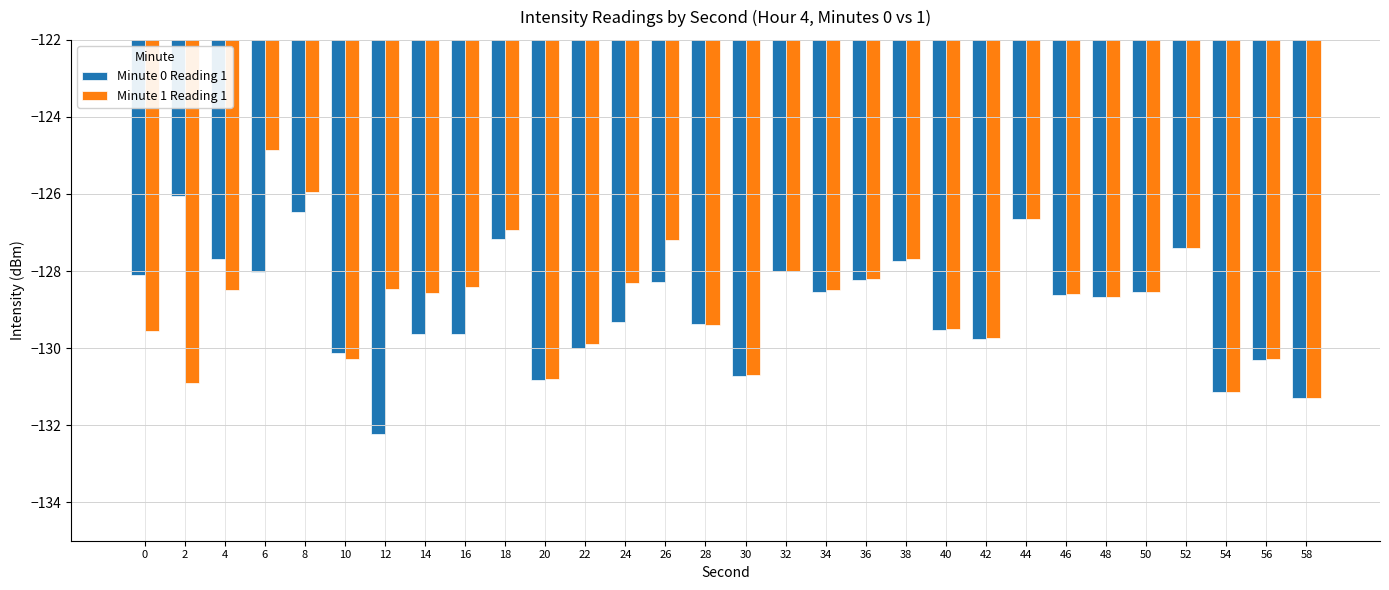

How many bars are there in each group?

2